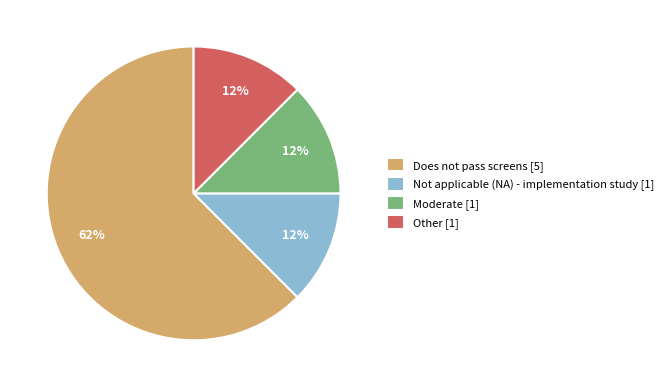

Is there any slice that represents more than half of the pie?

Yes